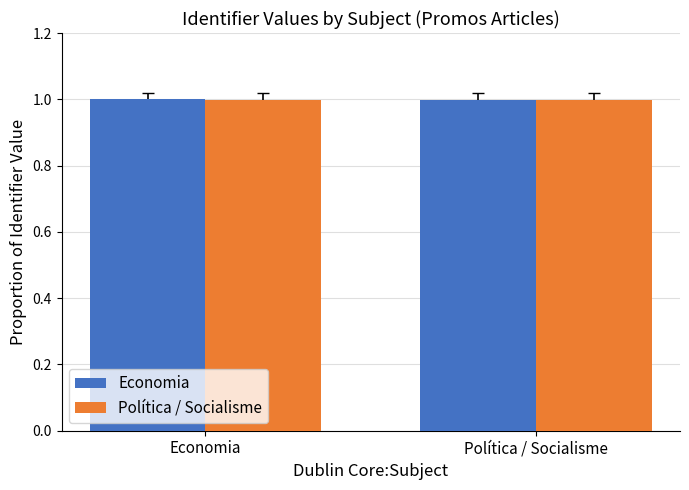

What is the approximate value of Política / Socialisme at Economia?

1.0